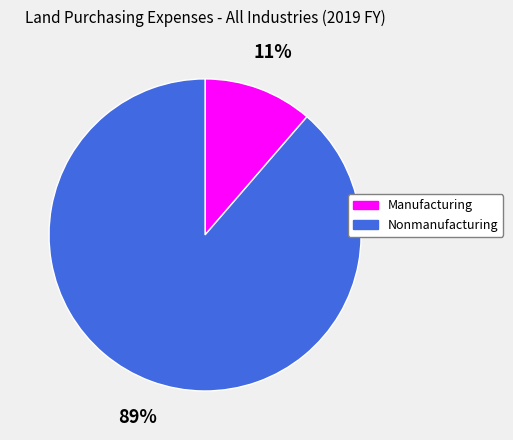

To the nearest percent, what is the combined percentage of Manufacturing and Nonmanufacturing?

100%